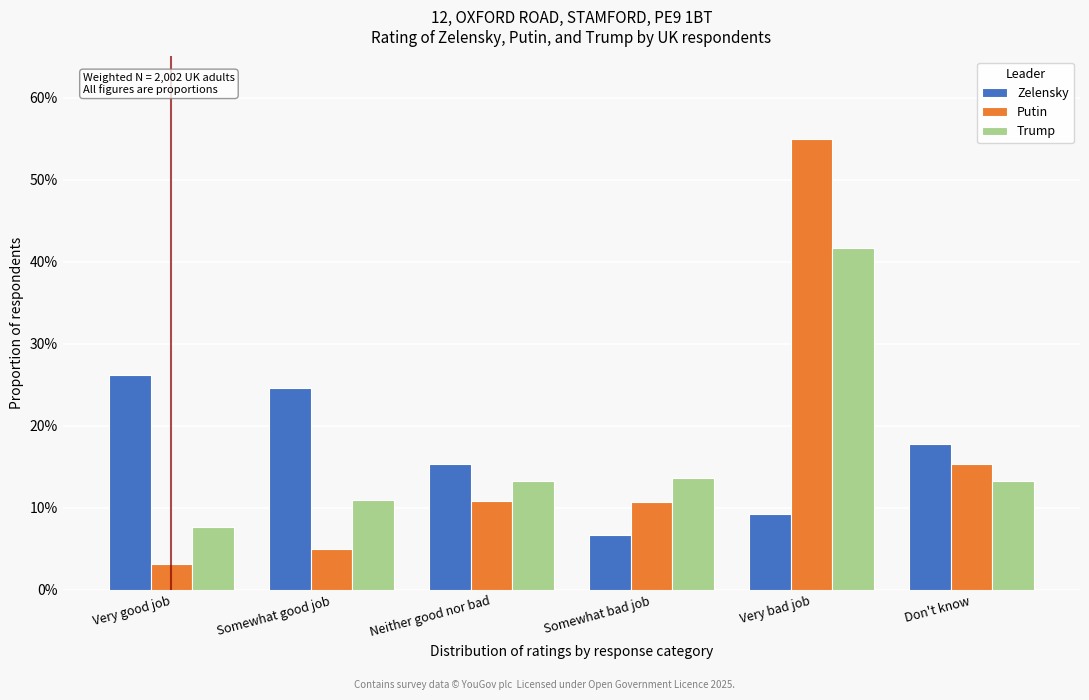

Does the chart contain stacked bars?

No